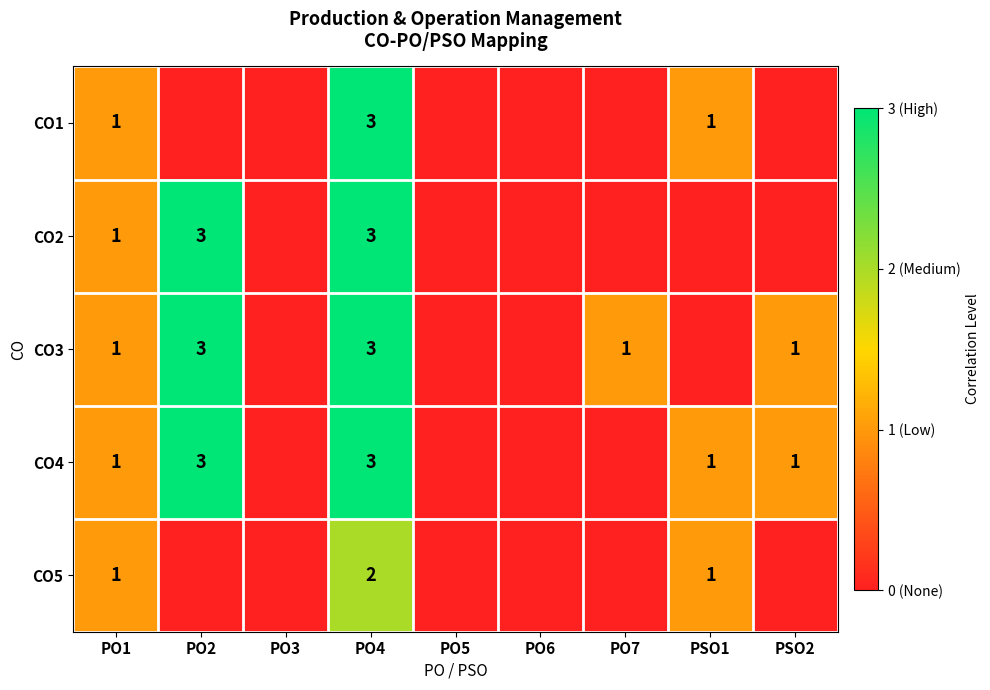

The value of CO3 at PO1 is 2. True or false?

False